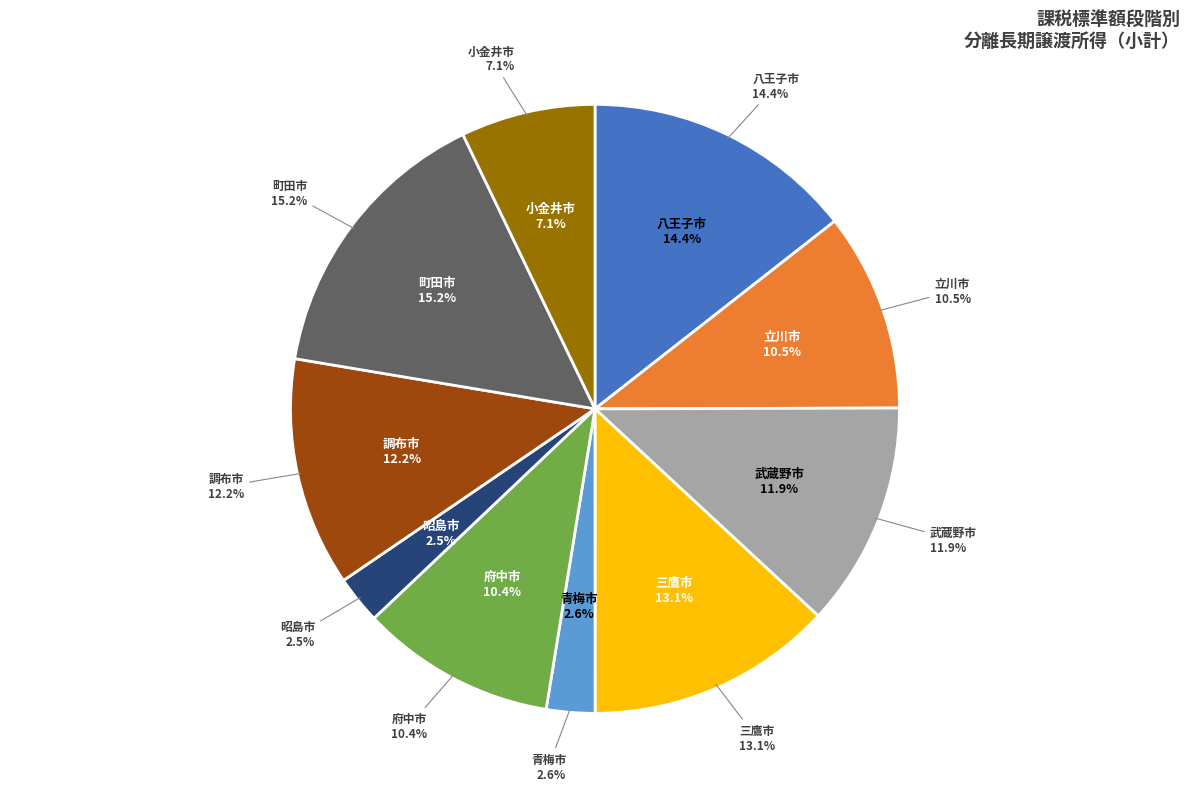

Count the number of slices in the pie.

10